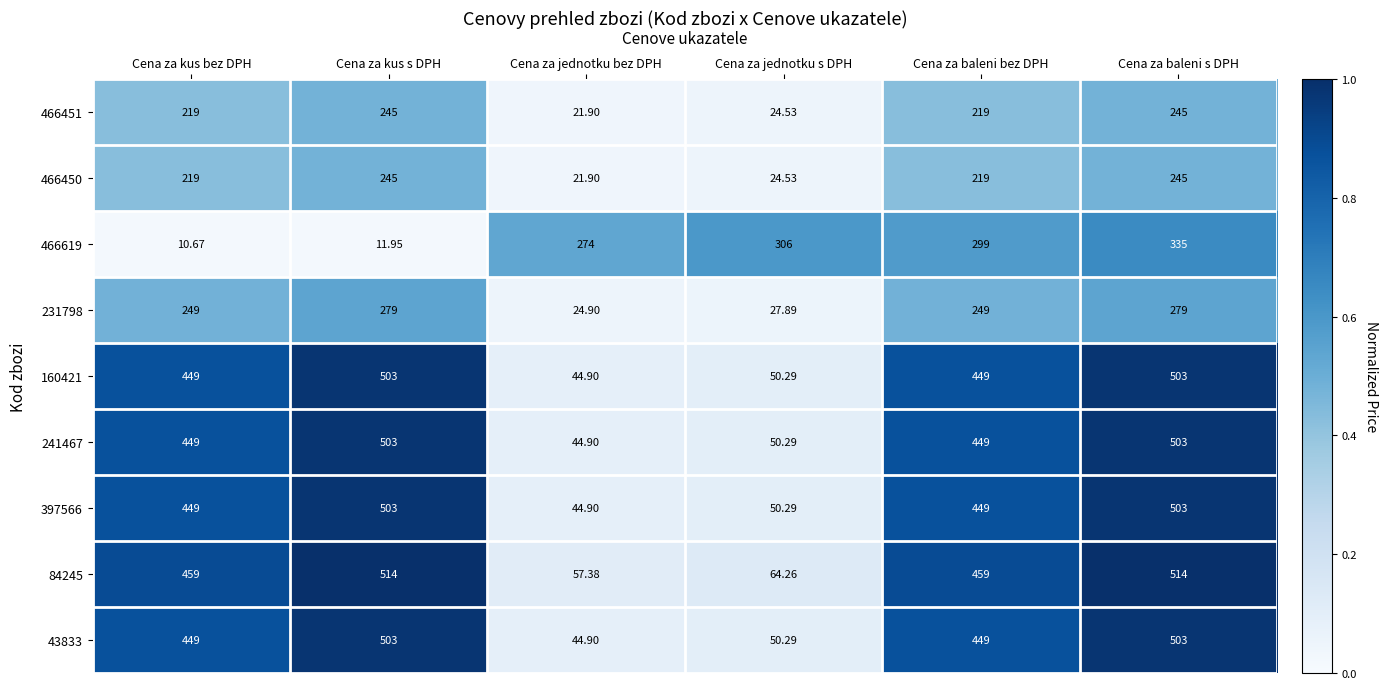

At which category does the chart reach its minimum across all series?

Cena za kus bez DPH